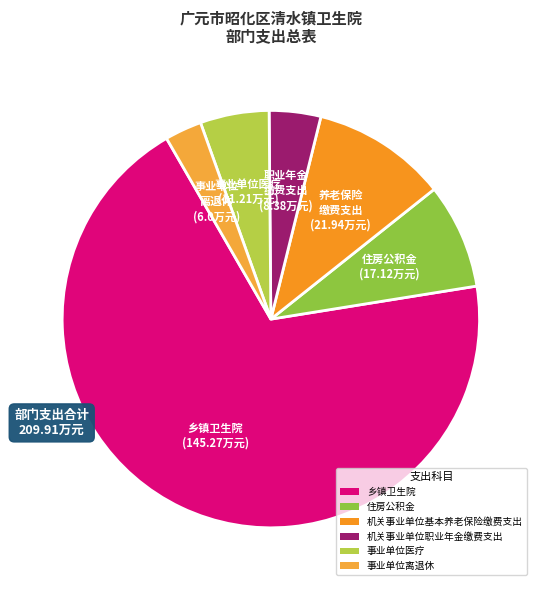

To the nearest percent, what is the combined percentage of 乡镇卫生院 and 机关事业单位职业年金缴费支出?

73%